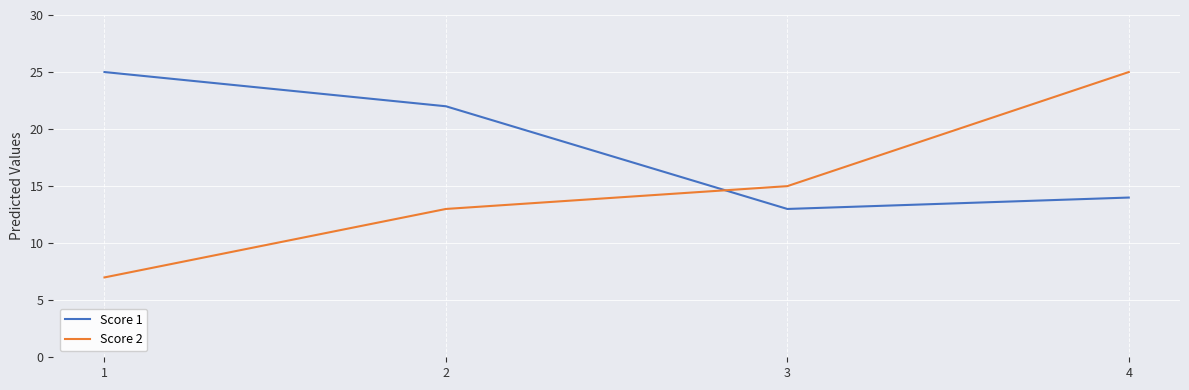

Where is Score 1 nearest to the value 19?

2